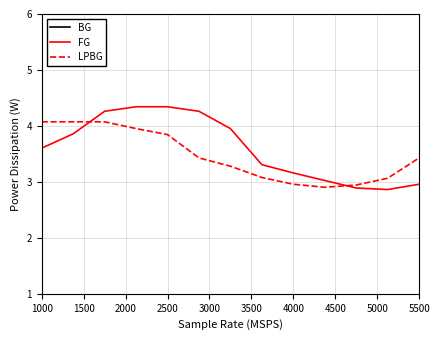

What is the lowest value of the LPBG series?

2.9